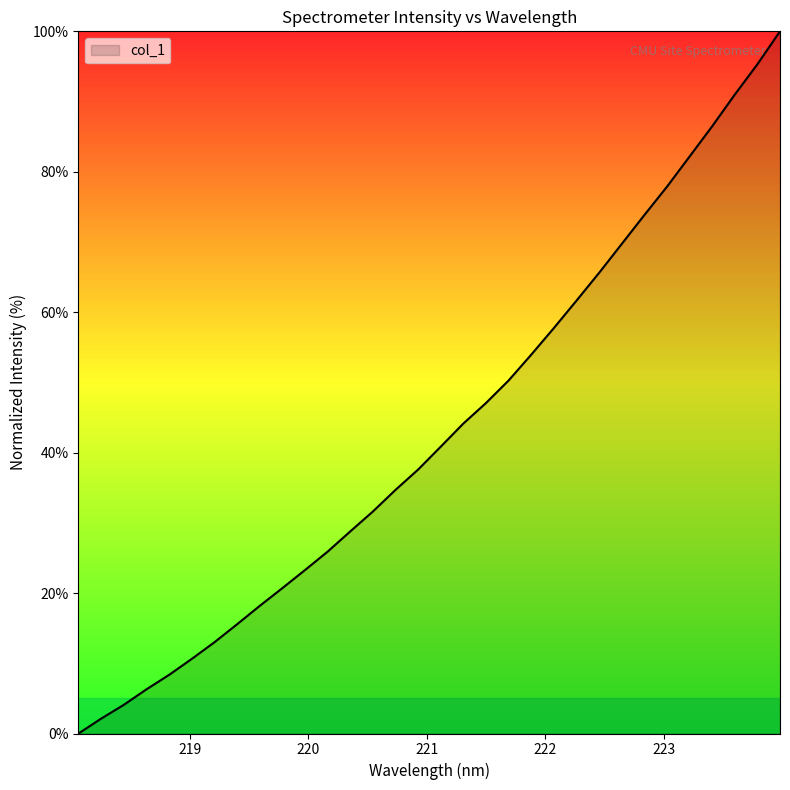

What is the difference between the maximum and minimum values?

100.0